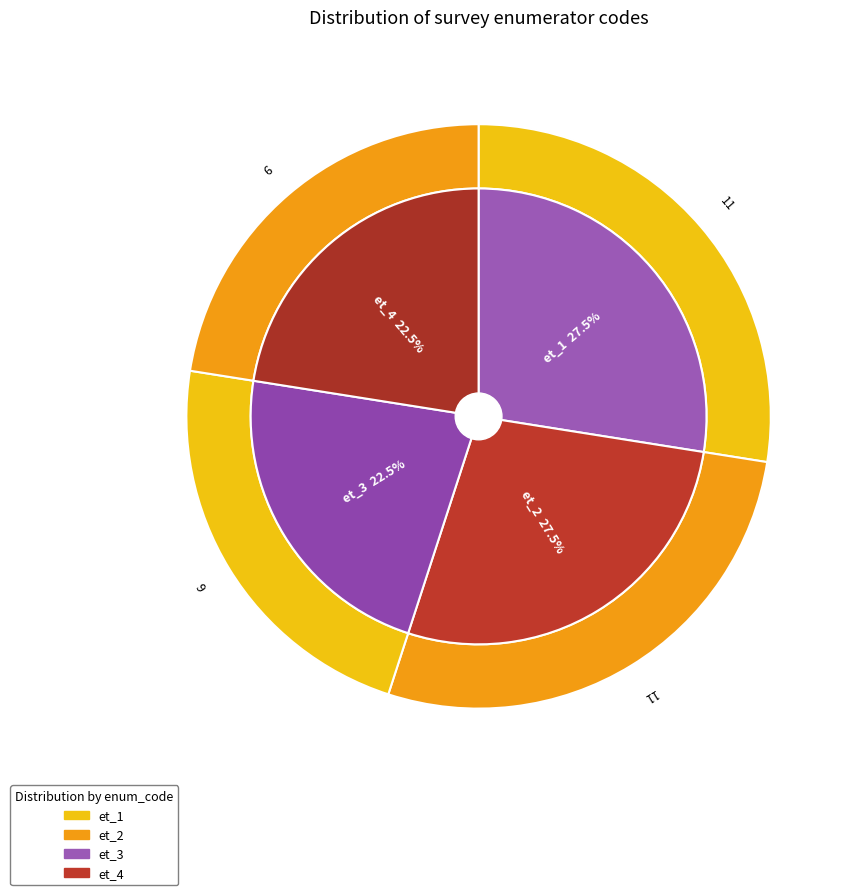

To the nearest percent, what percentage of the pie is et_1?

28%